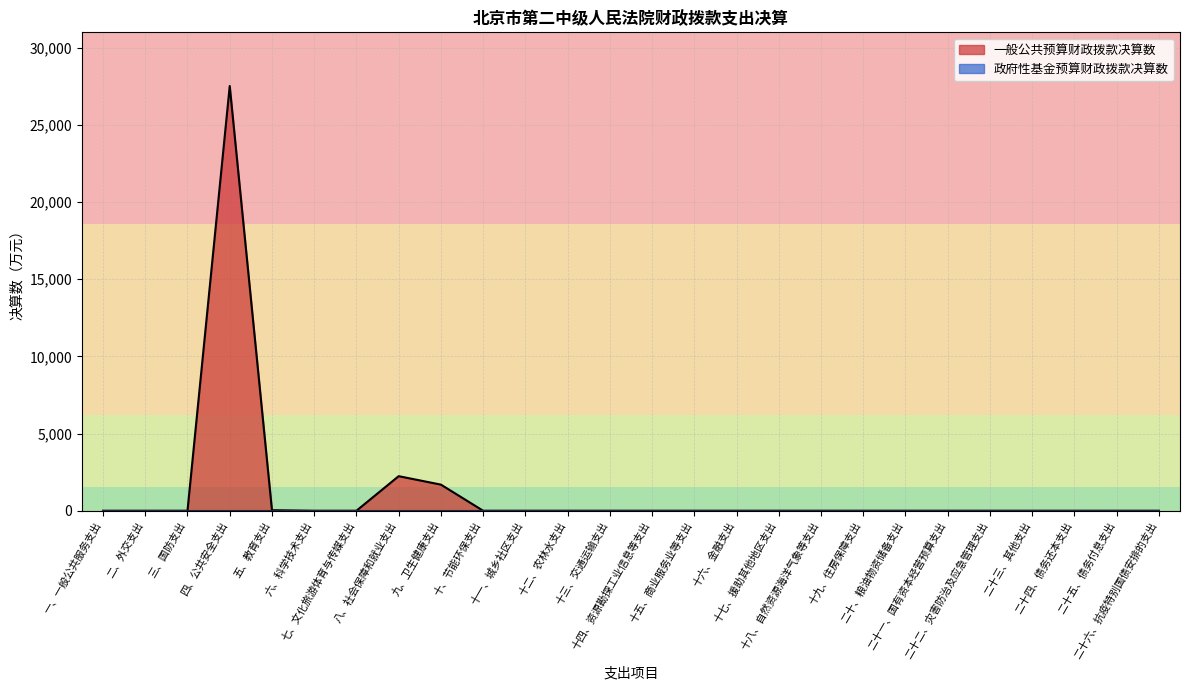

How many lines are shown in the chart?

2